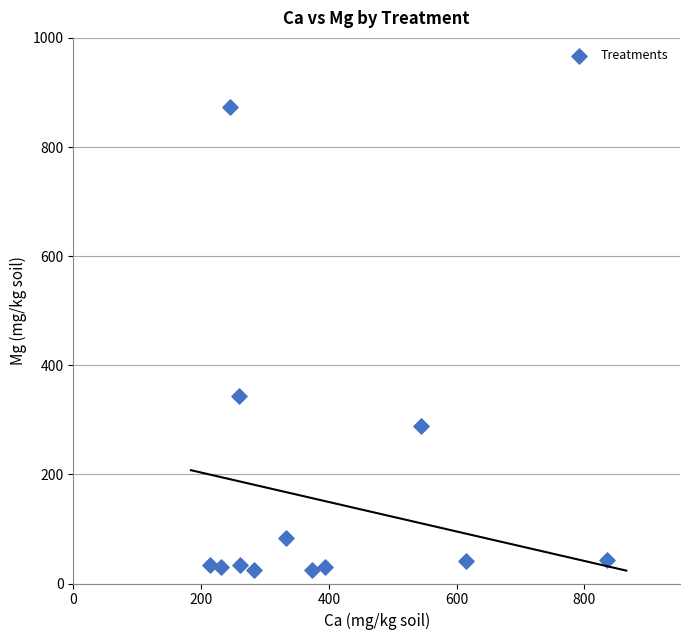

What Y value in the scatter plot is closest to 448?

343.9